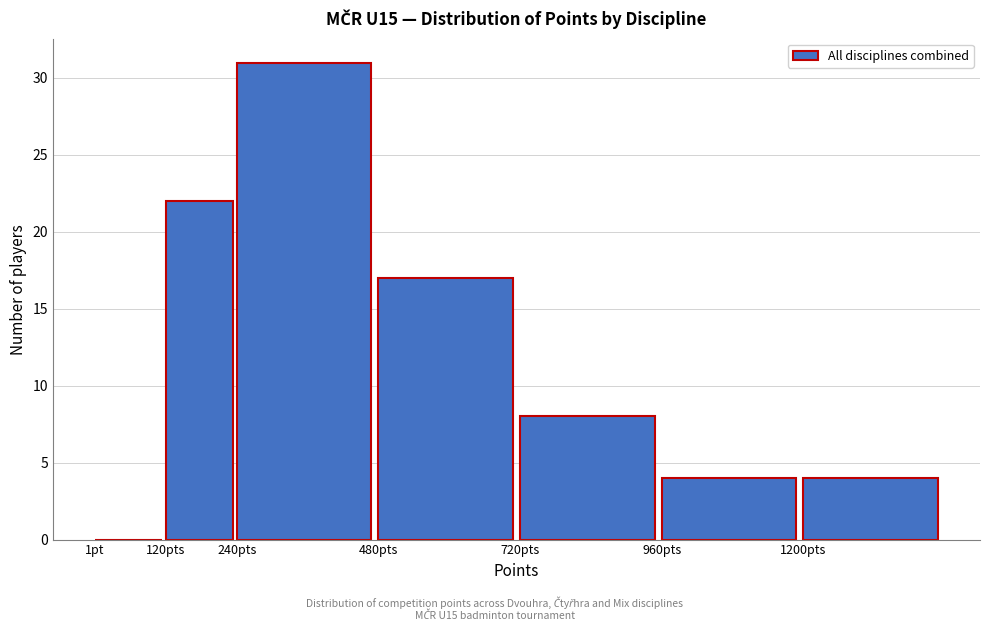

Reading left to right, what are all the values shown in this chart?

1pt=0	120pts=22	240pts=31	480pts=17	720pts=8	960pts=4	1200pts=4